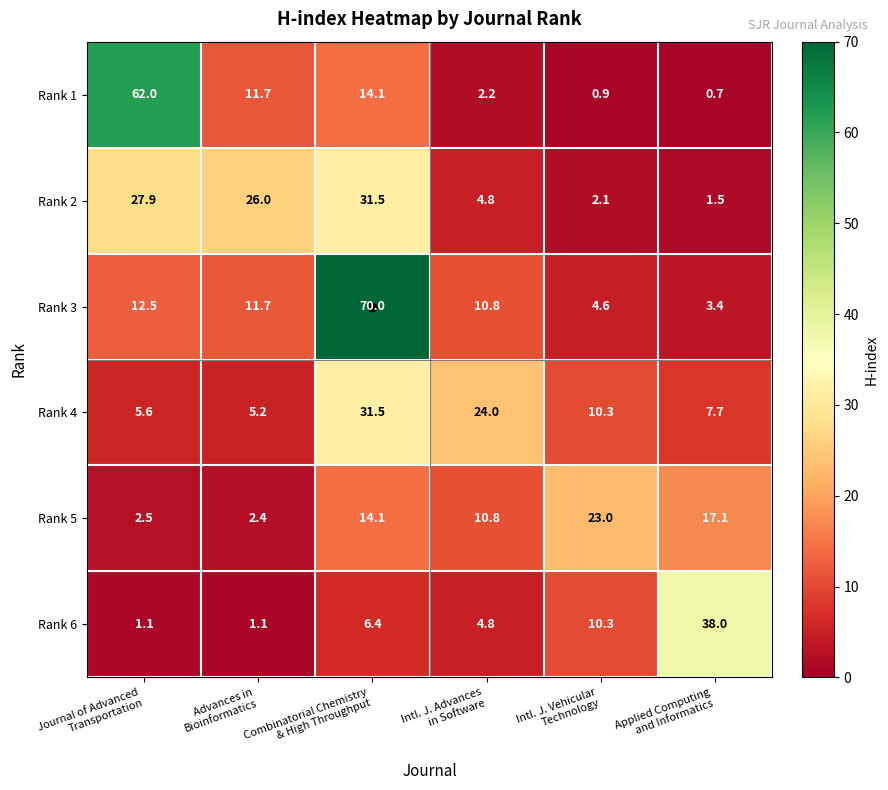

Which category has the highest value across all series?

Combinatorial Chemistry
& High Throughput